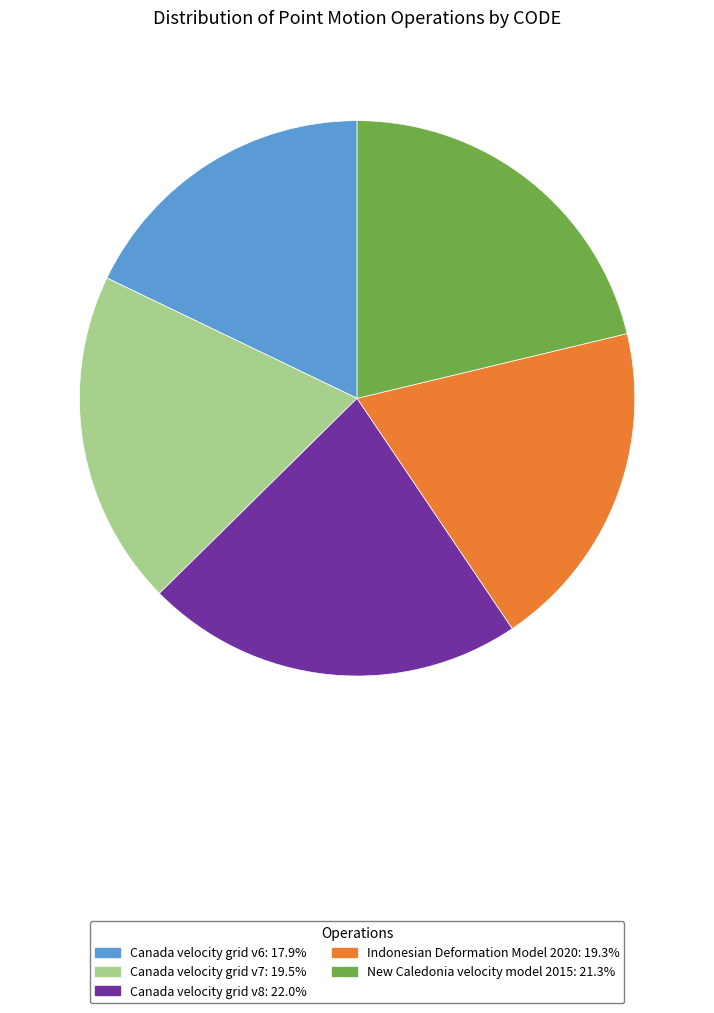

Is there a majority slice in this chart?

No